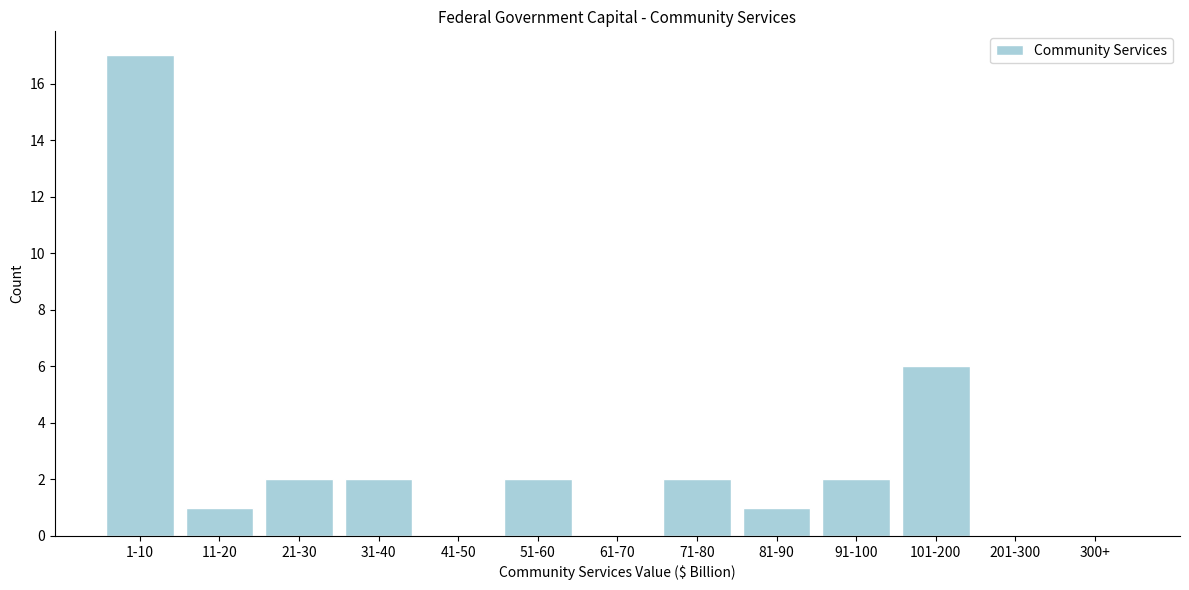

Reading right to left, what are all the values shown in this chart?

300+=0	201-300=0	101-200=6	91-100=2	81-90=1	71-80=2	61-70=0	51-60=2	41-50=0	31-40=2	21-30=2	11-20=1	1-10=17